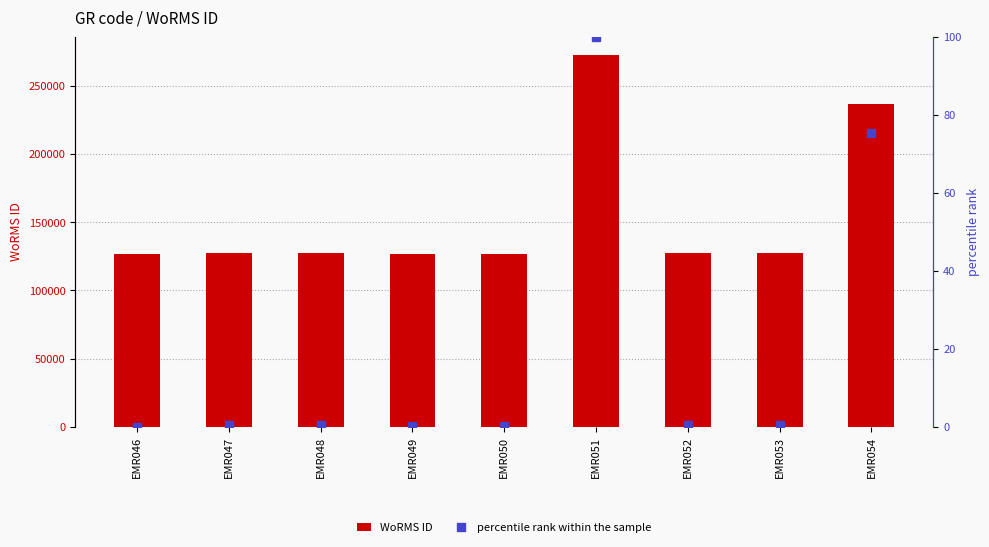

How many values in the percentile rank within the sample series exceed 0?

8